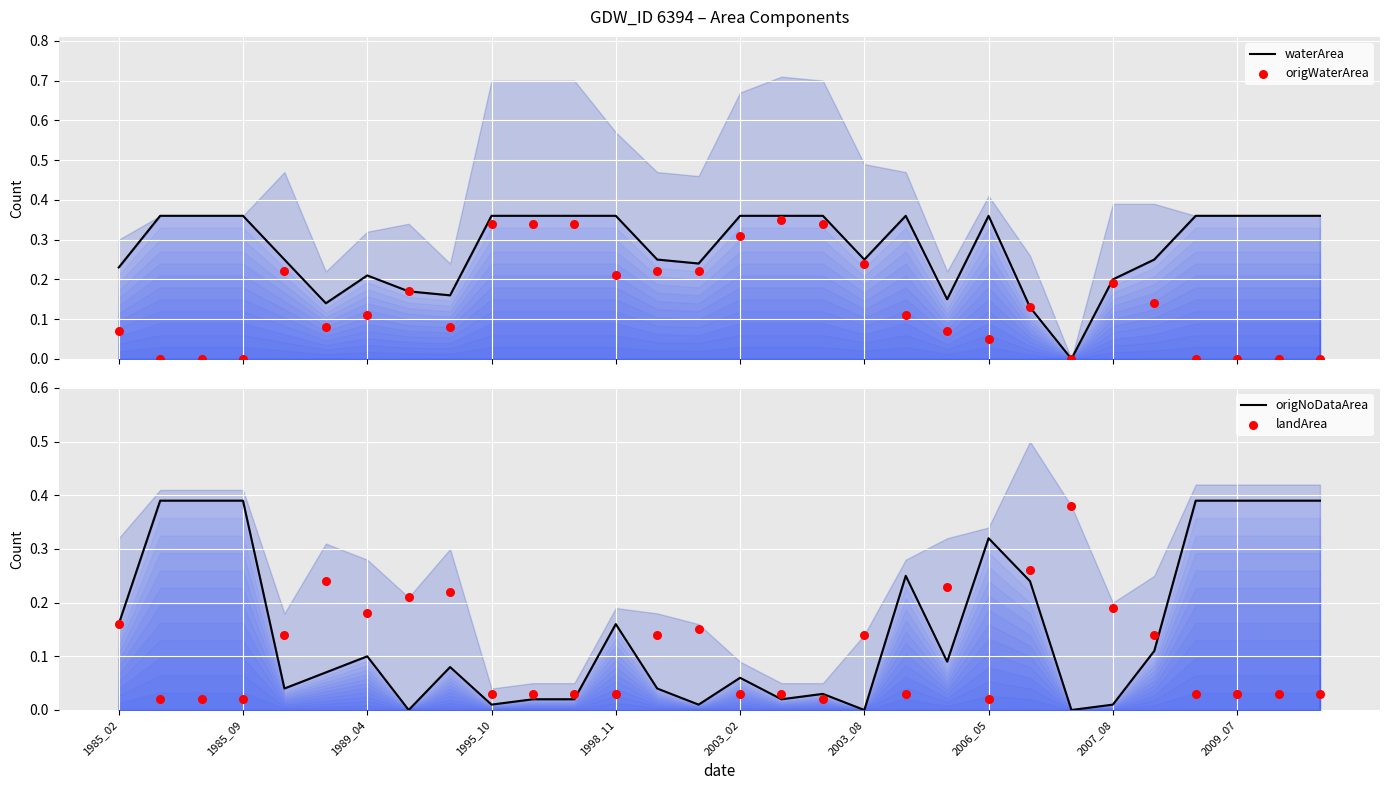

What is the total value across all series at 11?

0.8